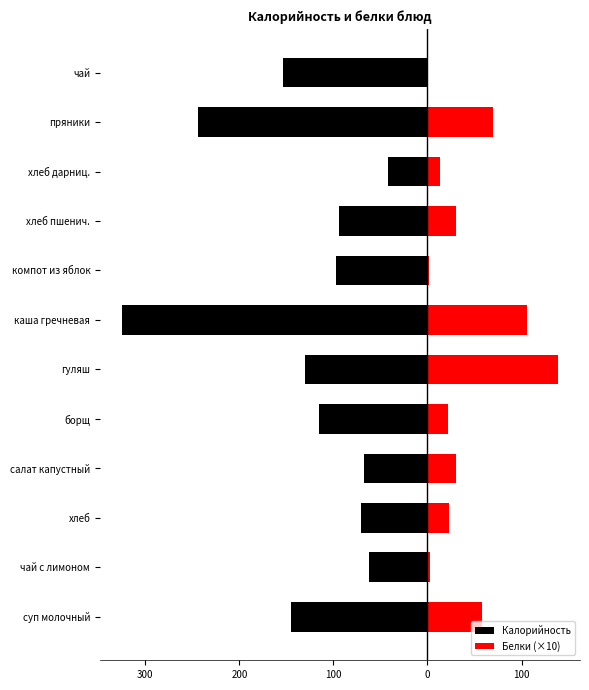

What is the highest value of the Белки (×10) series?

139.0